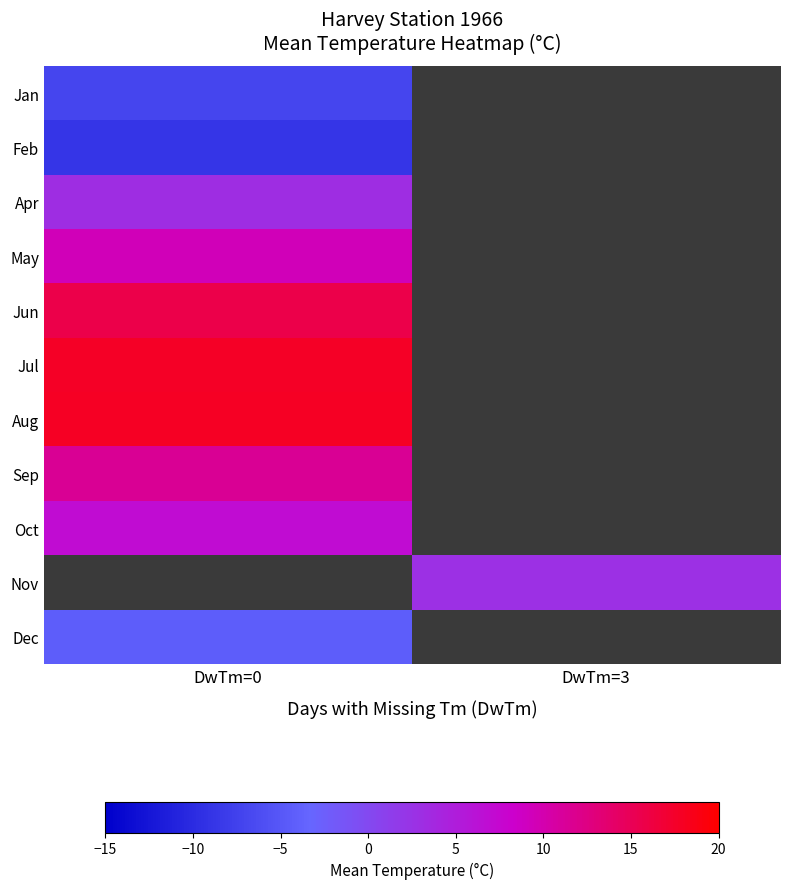

Which label corresponds to the largest value in the chart?

DwTm=0